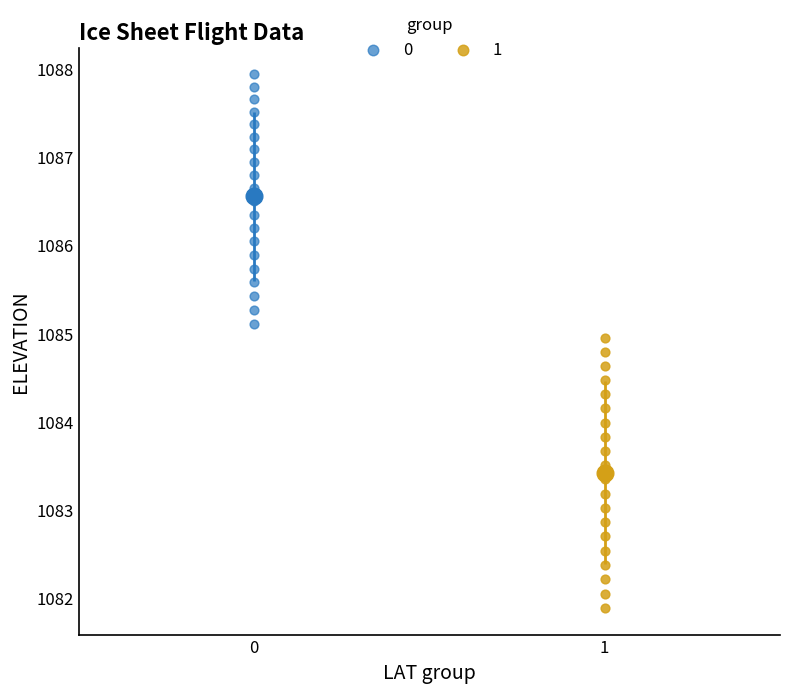

Which series has the widest spread of Y values?

1